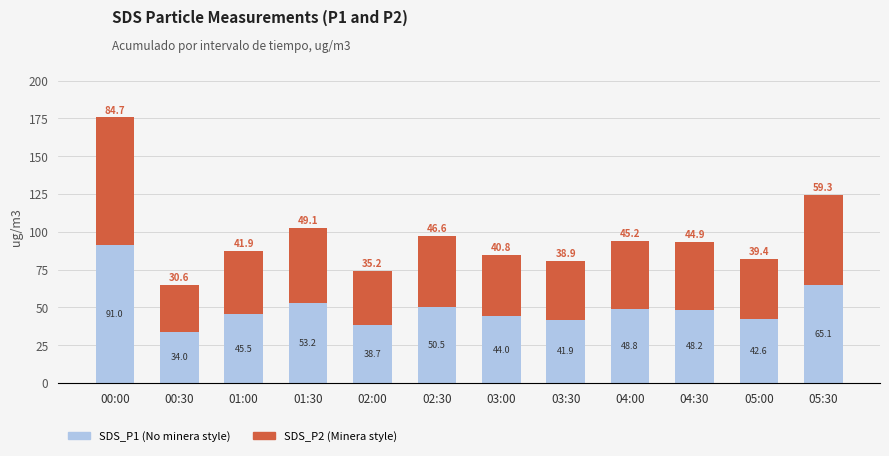

At which category is the sum across all series the highest?

00:00